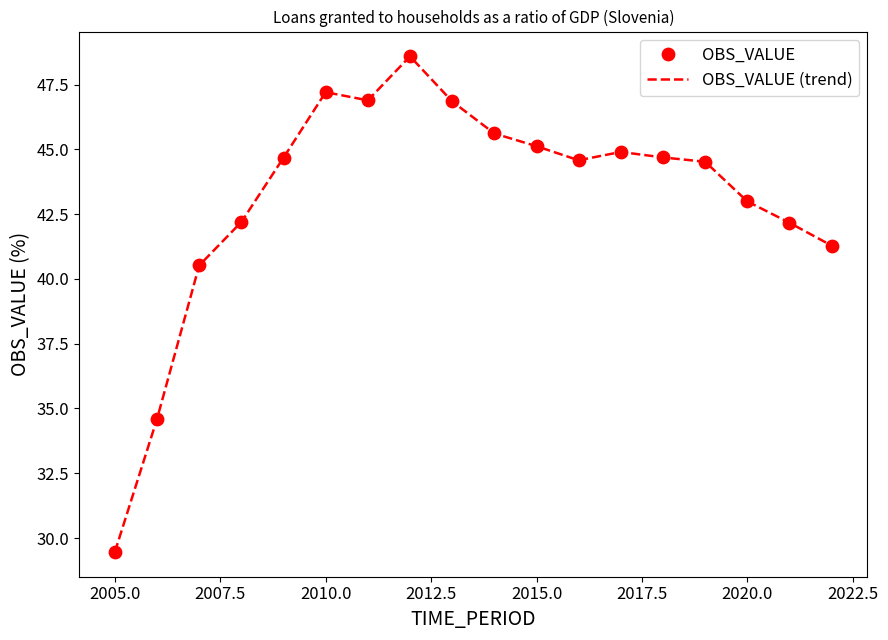

What is the difference between the maximum and minimum values?

19.1